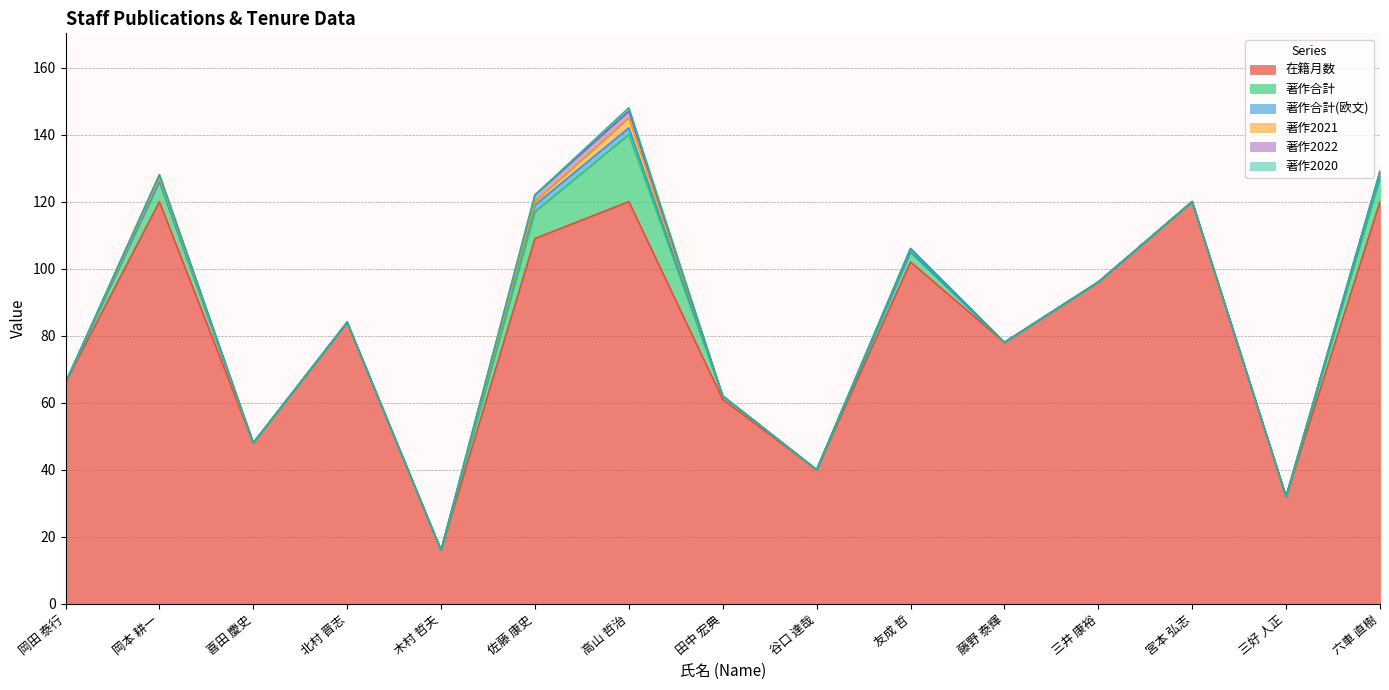

What is the total value across all series at 三井 康裕?

96